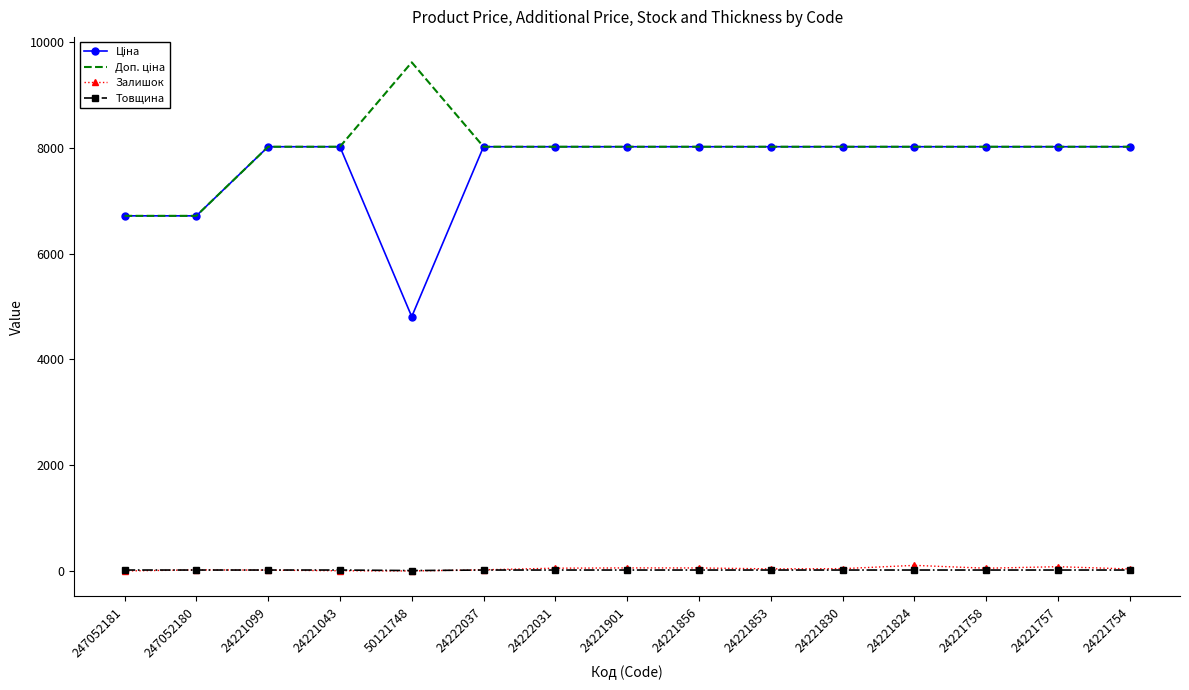

At which category does the chart reach its peak across all series?

50121748